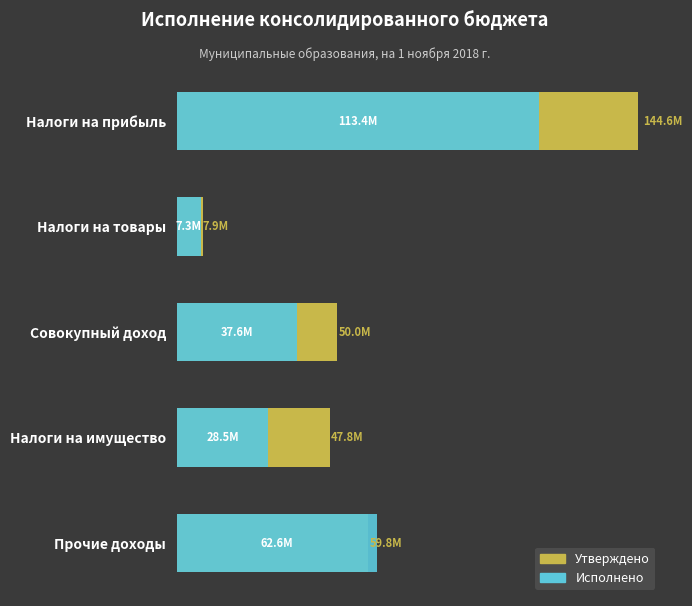

Reading left to right, what are all the values shown in this chart?

Утверждено: 144598000.0	7907000.0	50010000.0	47760000.0	59770440.0
Исполнено: 113365144.1	7295926.0	37637672.5	28499423.5	62580220.3